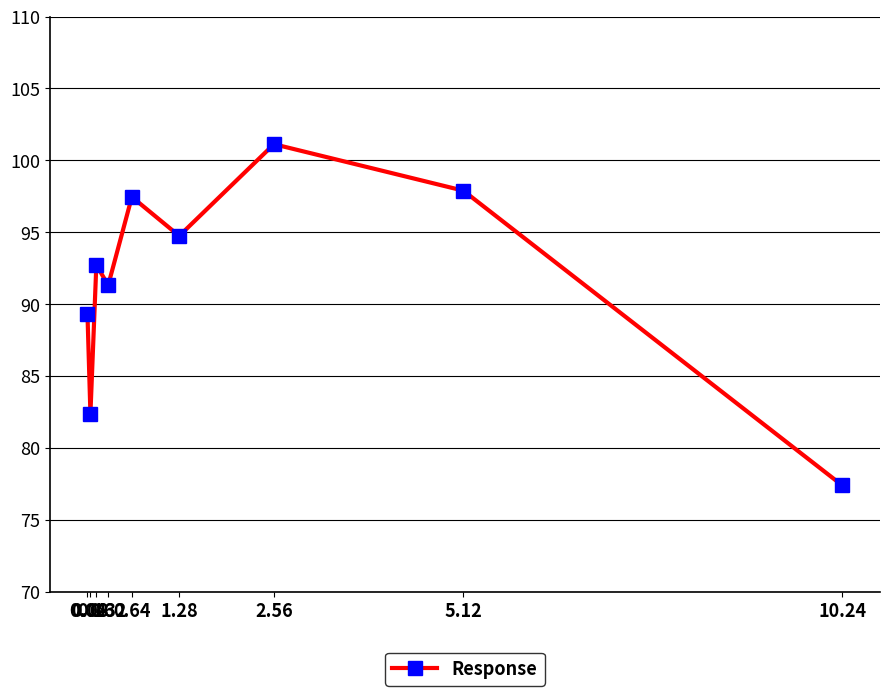

Reading left to right, transcribe all the data shown in this chart.

89.3	82.4	92.7	91.3	97.5	94.7	101.1	97.9	77.4